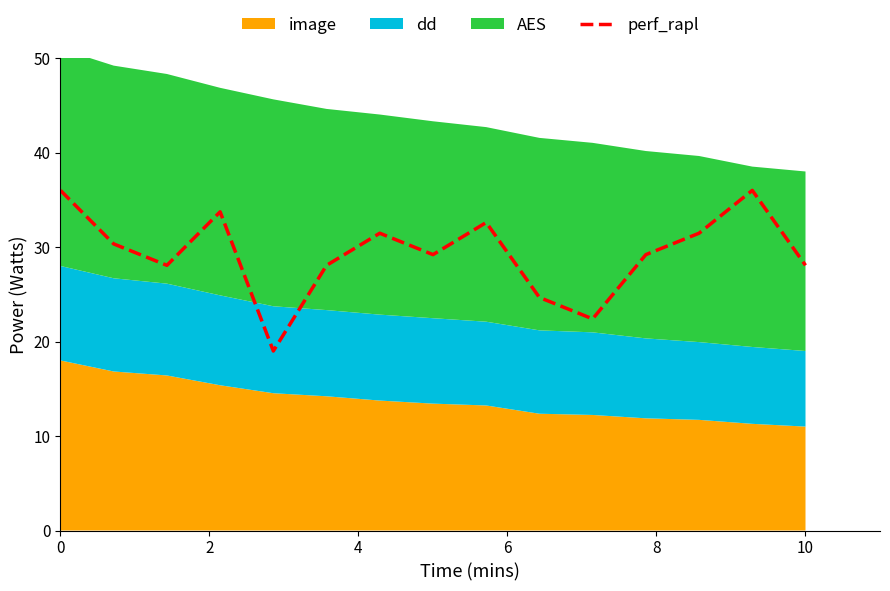

Reading right to left, extract all data points from this chart.

28.1	36.0	31.5	29.2	22.4	24.7	32.6	29.2	31.5	28.1	19.0	33.7	28.1	30.3	36.0